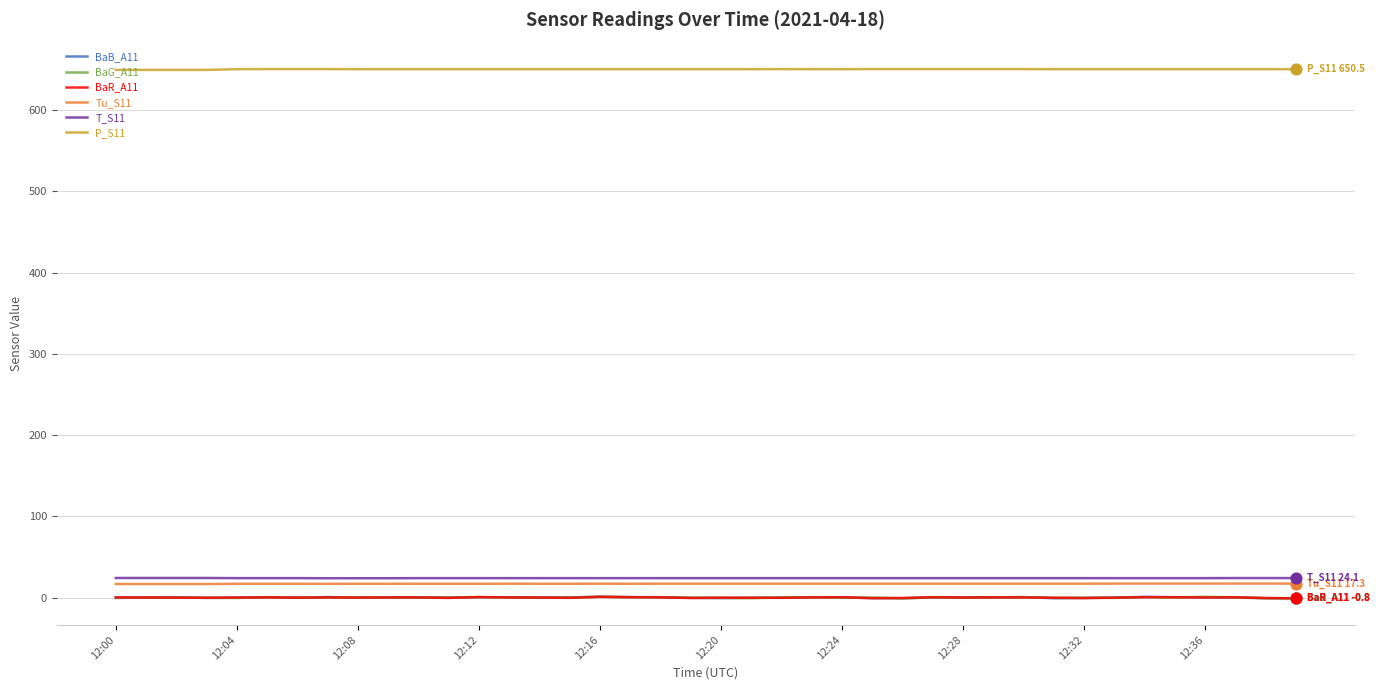

True or false: BaR_A11 and Tu_S11 intersect in this chart.

False